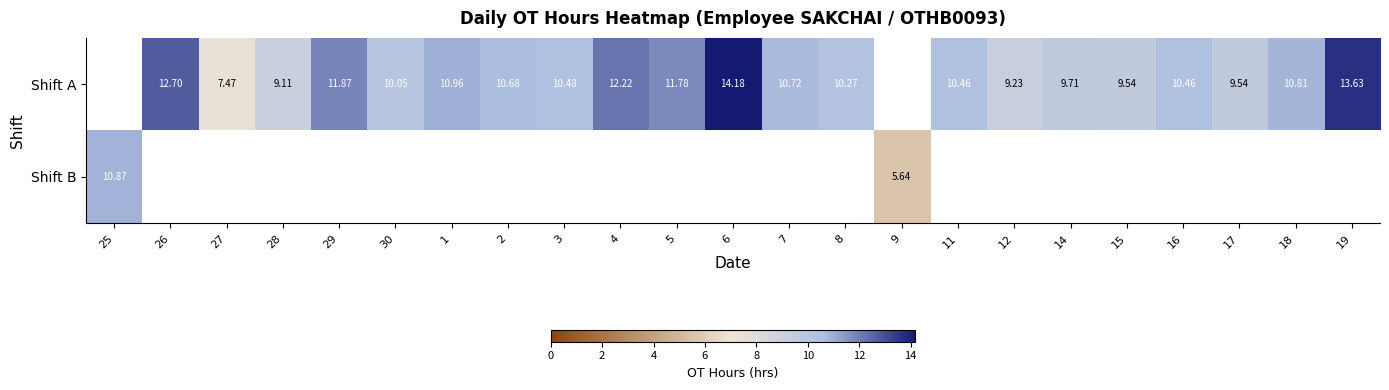

Is the value of Shift A at 1 greater than the value of Shift B at 29?

Yes